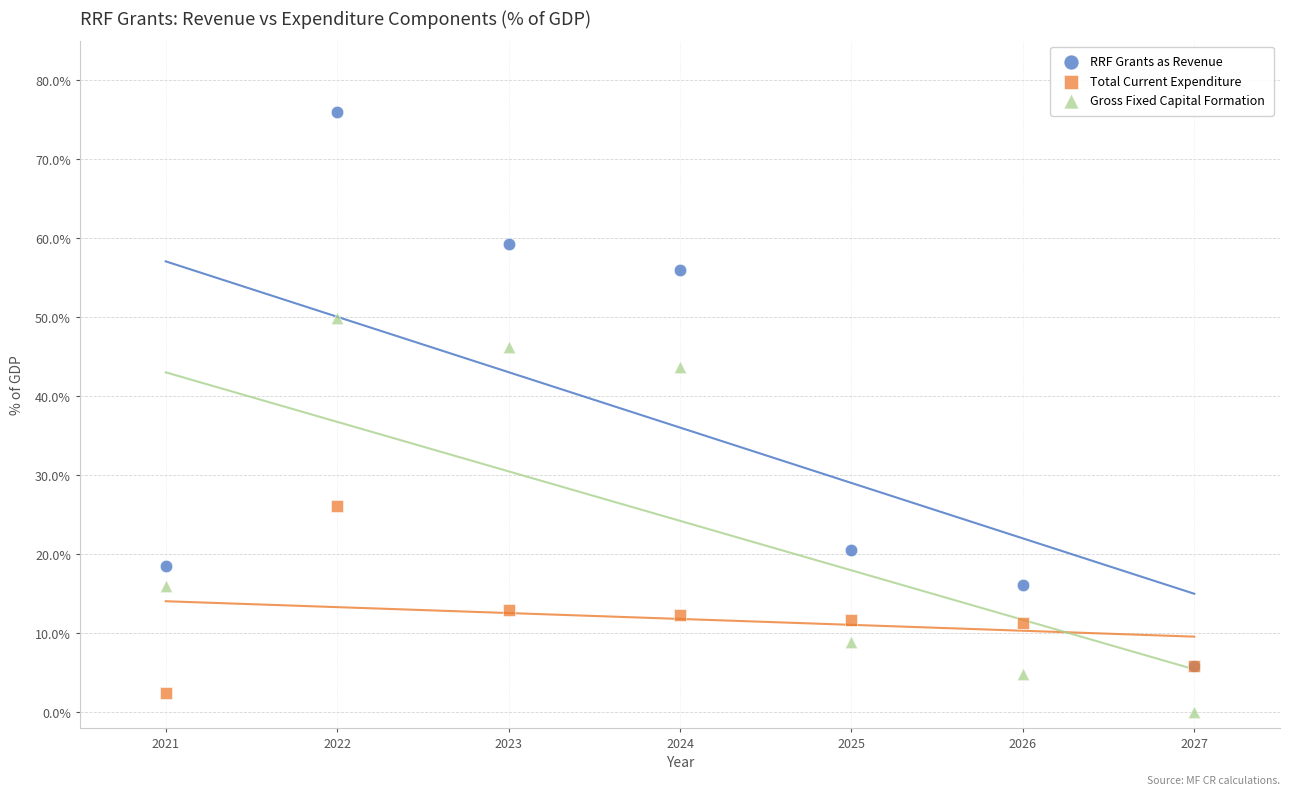

What are all the series names shown in the legend?

RRF Grants as Revenue, Total Current Expenditure, Gross Fixed Capital Formation